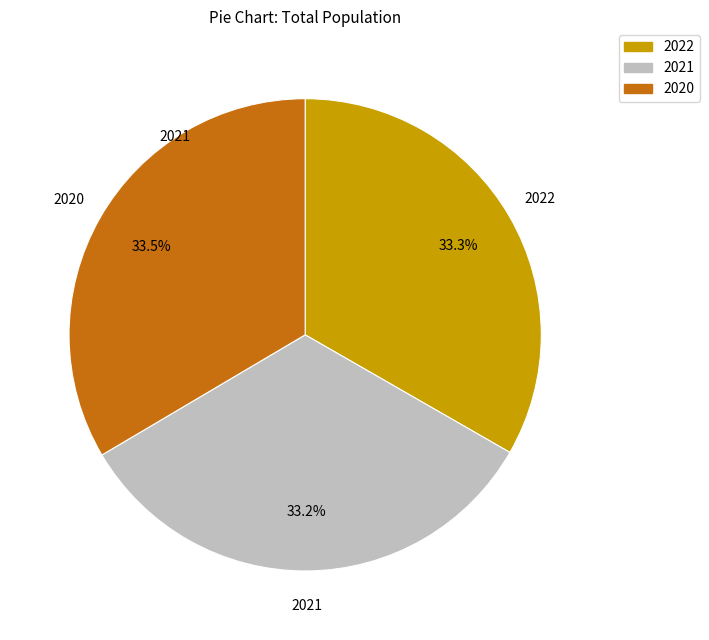

Does any single category account for the majority?

No